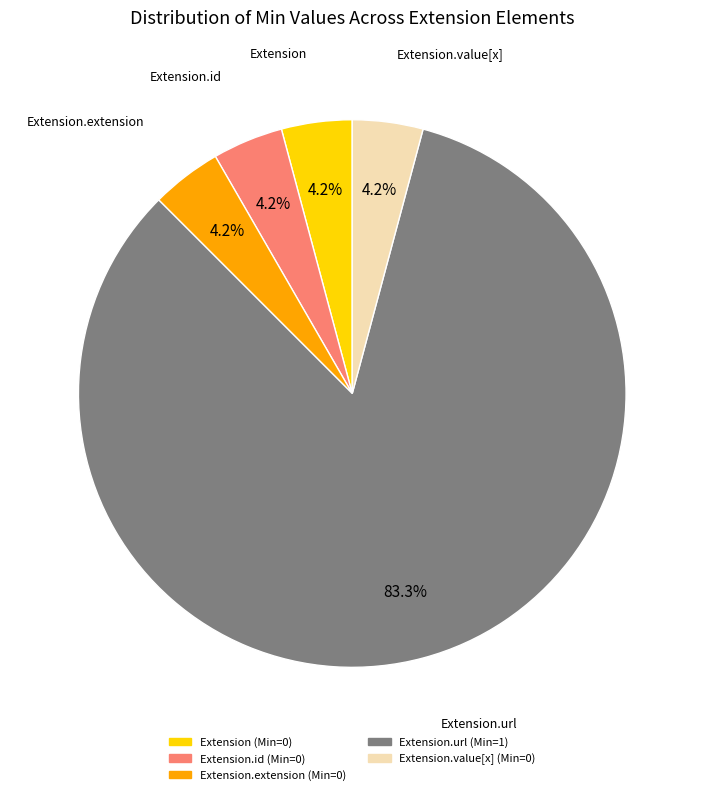

To the nearest percent, what is the difference between the largest and smallest slice percentages?

79%